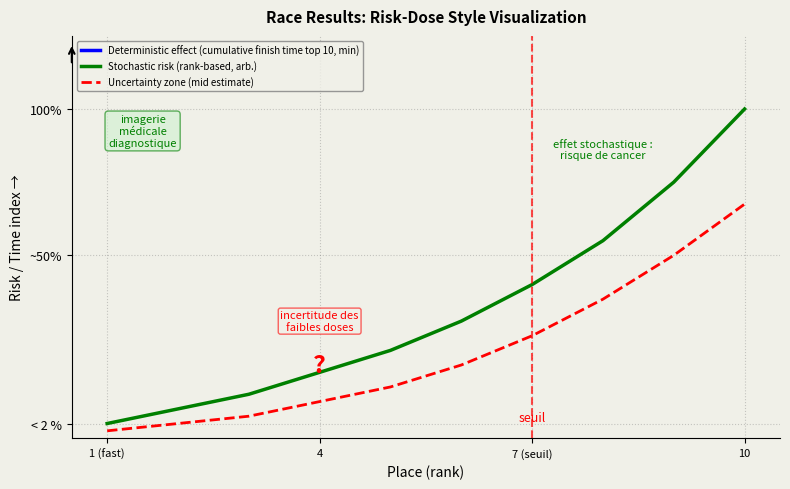

Which series has the largest total across all categories?

Deterministic effect (cumulative finish time top 10, min)